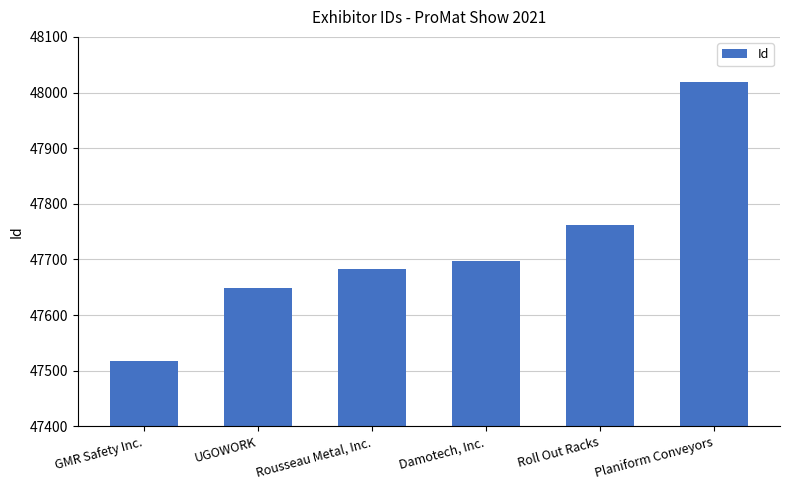

What is the approximate value at Damotech, Inc.?

47698